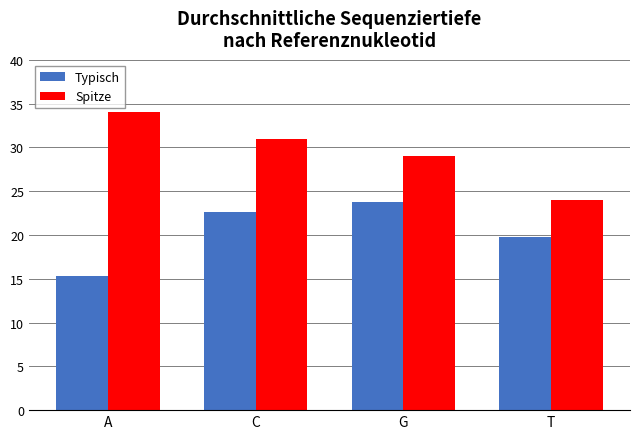

What is the total value across all series at A?

49.3